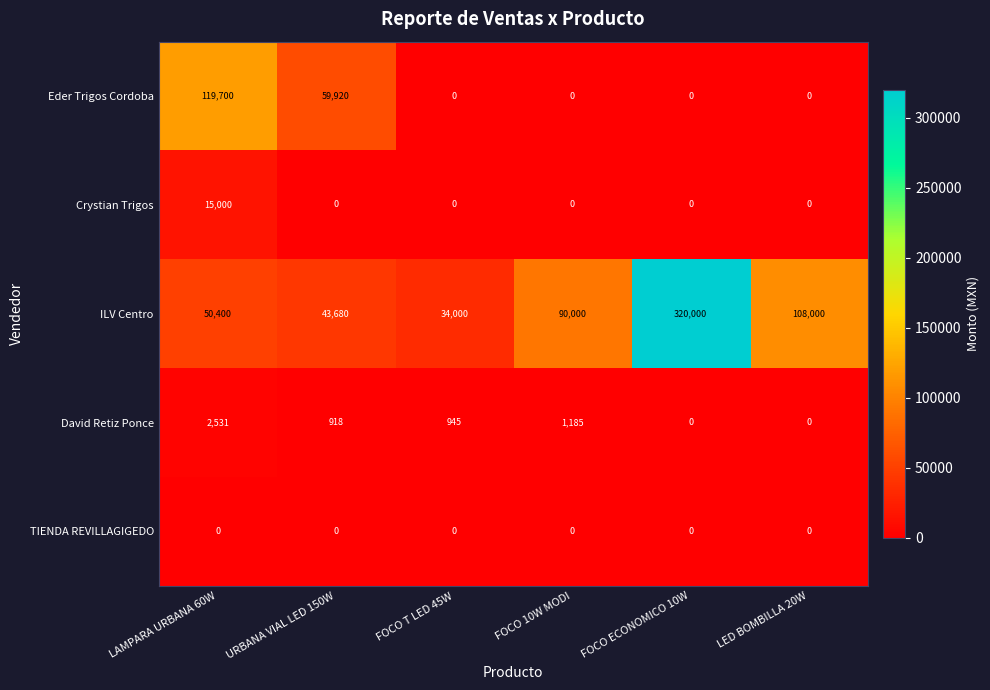

At which category does the chart reach its peak across all series?

FOCO ECONOMICO 10W